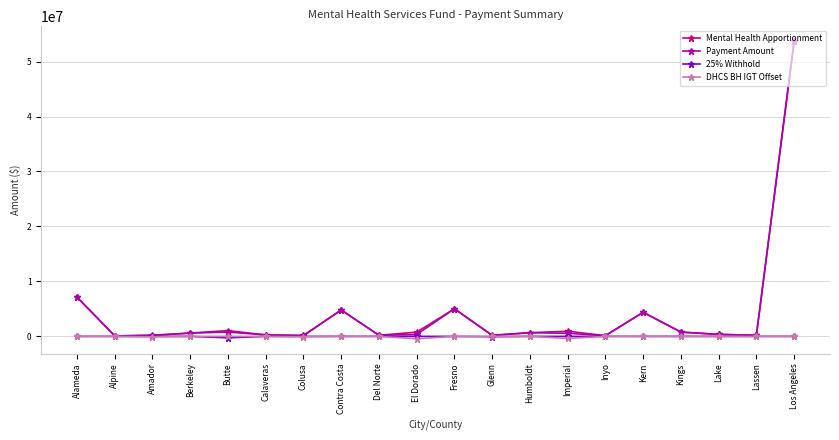

Is it true that 25% Withhold equals 0.0 at Kern?

True